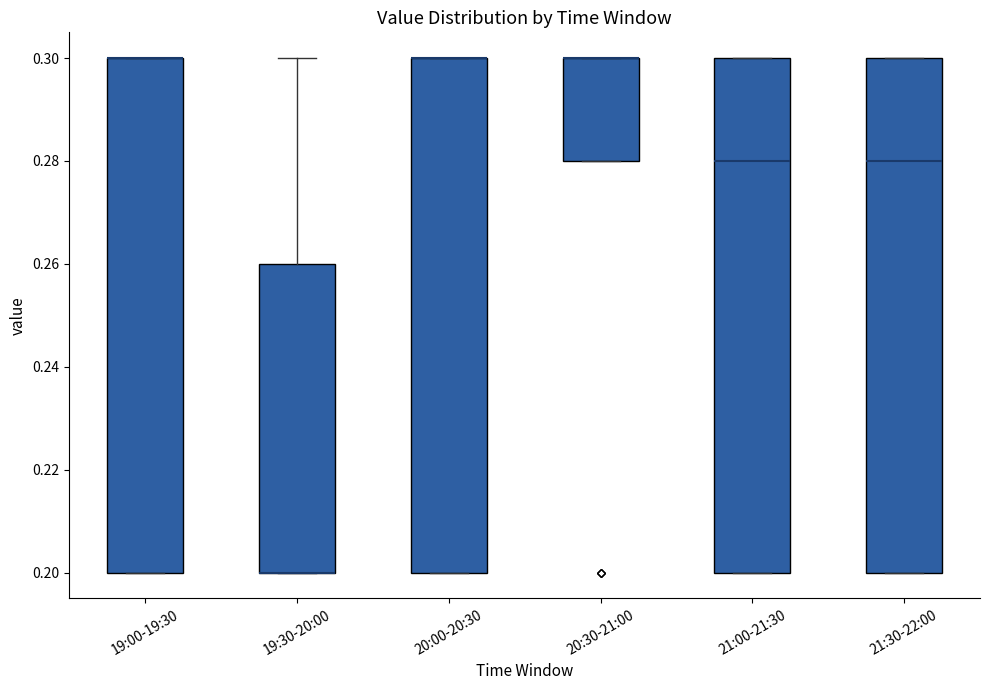

Where is the upper edge of the box for 21:30-22:00 on the y-axis? The values are not printed on the chart, so give them approximately, as read against the axis.

0.30